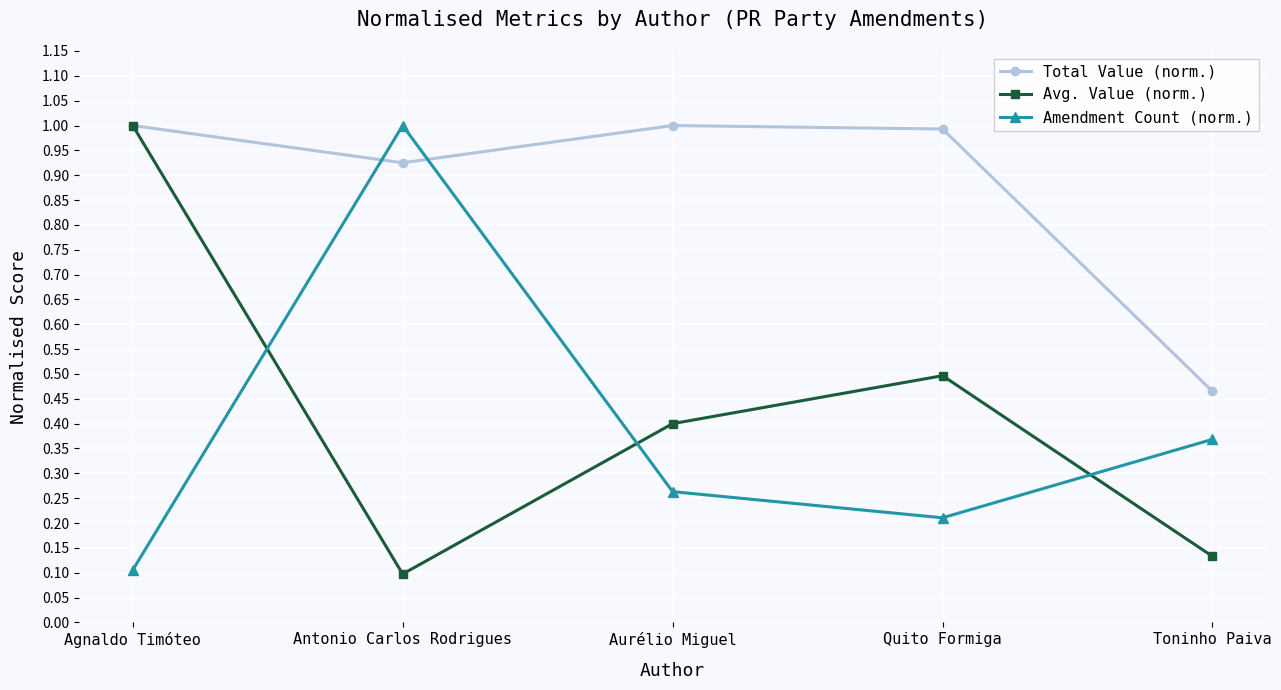

Which series changed the most between Aurélio Miguel and Toninho Paiva?

Total Value (norm.)